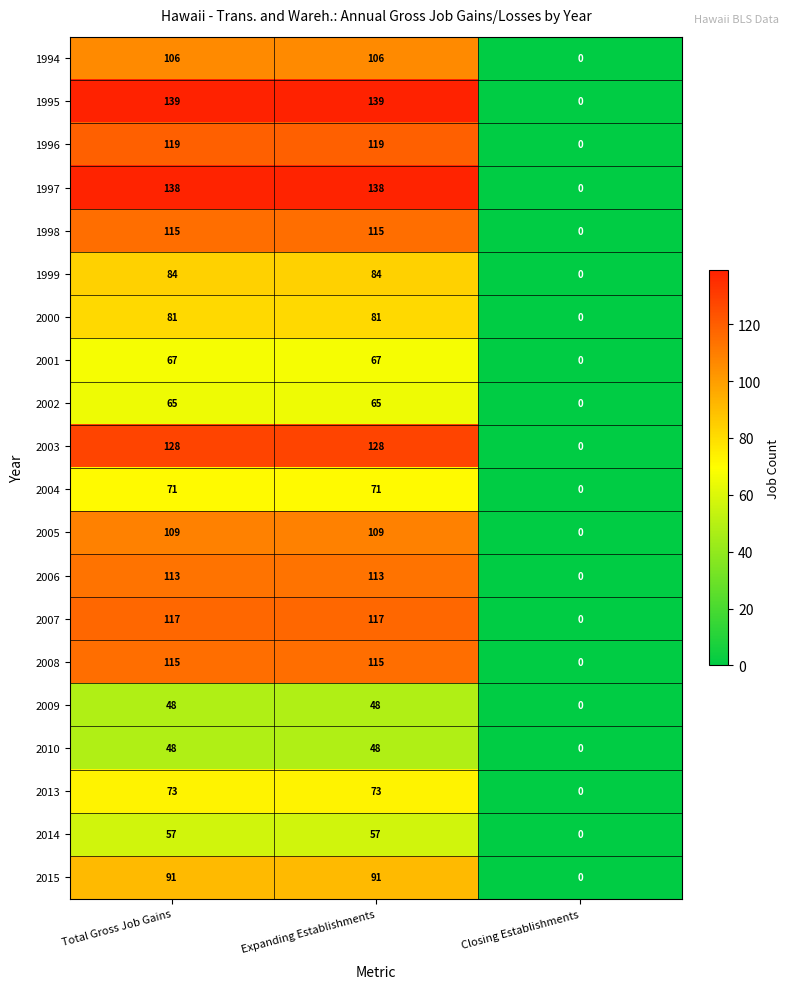

Is it true that 2005 equals 0 at Closing Establishments?

True